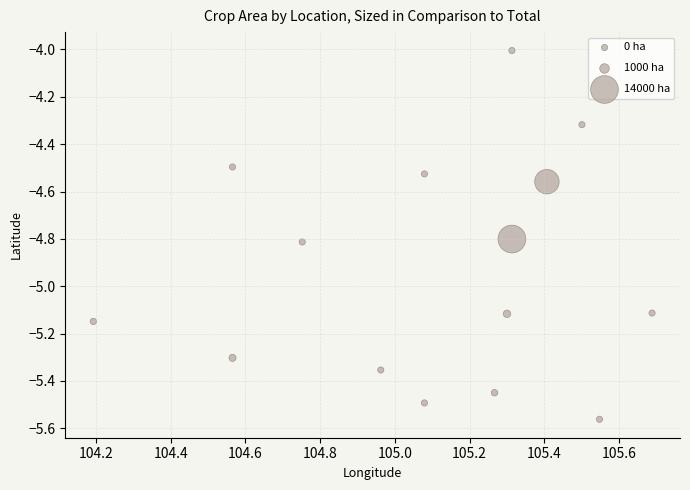

What is the range of Y values (max minus min)?

1.6